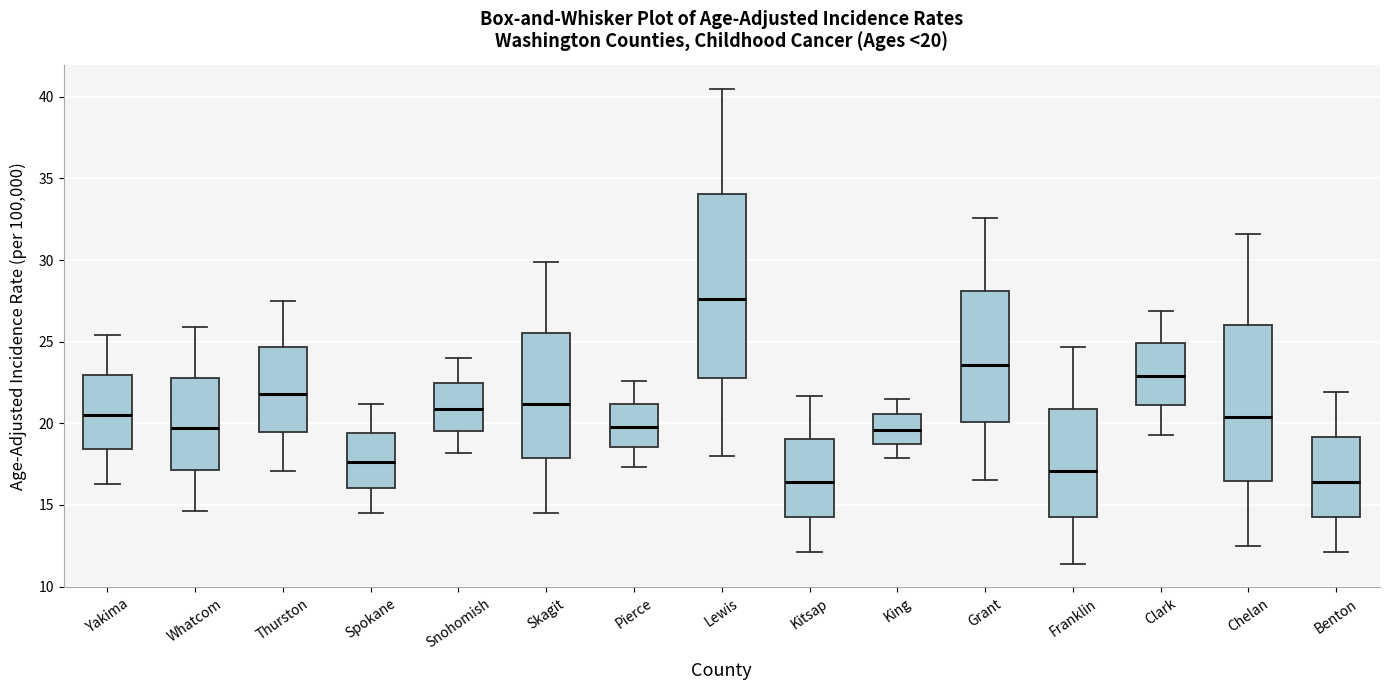

Comparing the boxes themselves (not the whiskers), which one is the tallest?

Lewis